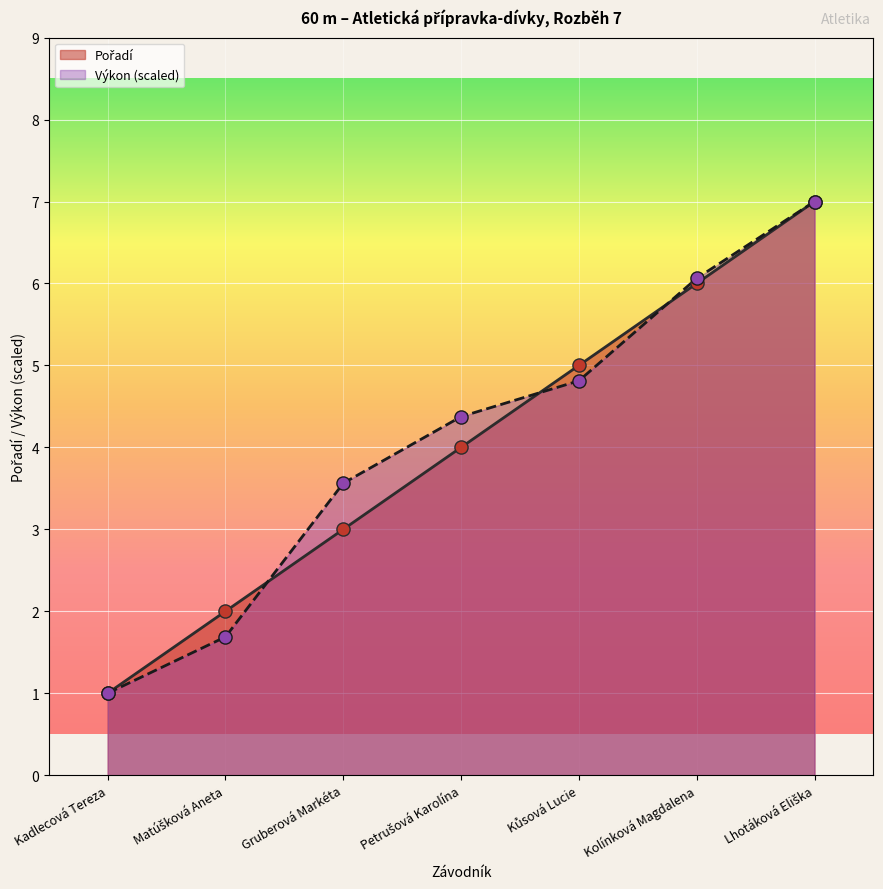

What are all the series names shown in the legend?

Pořadí, Výkon